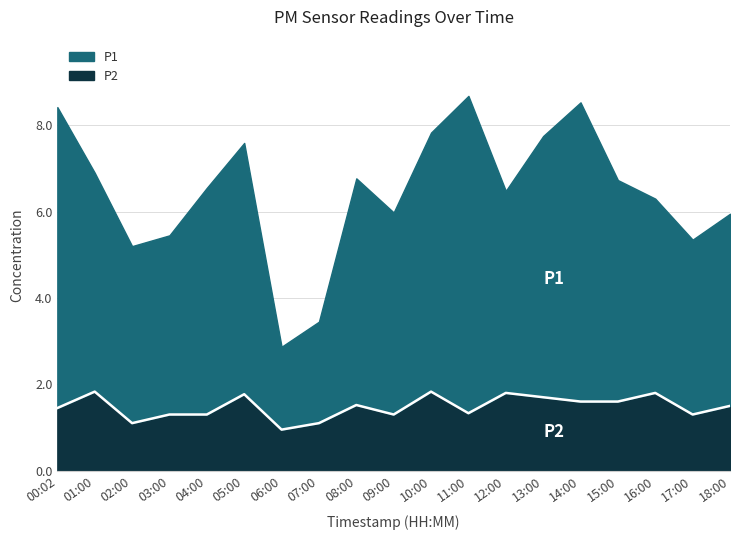

True or false: there are more than 0 points higher than both neighbors.

True